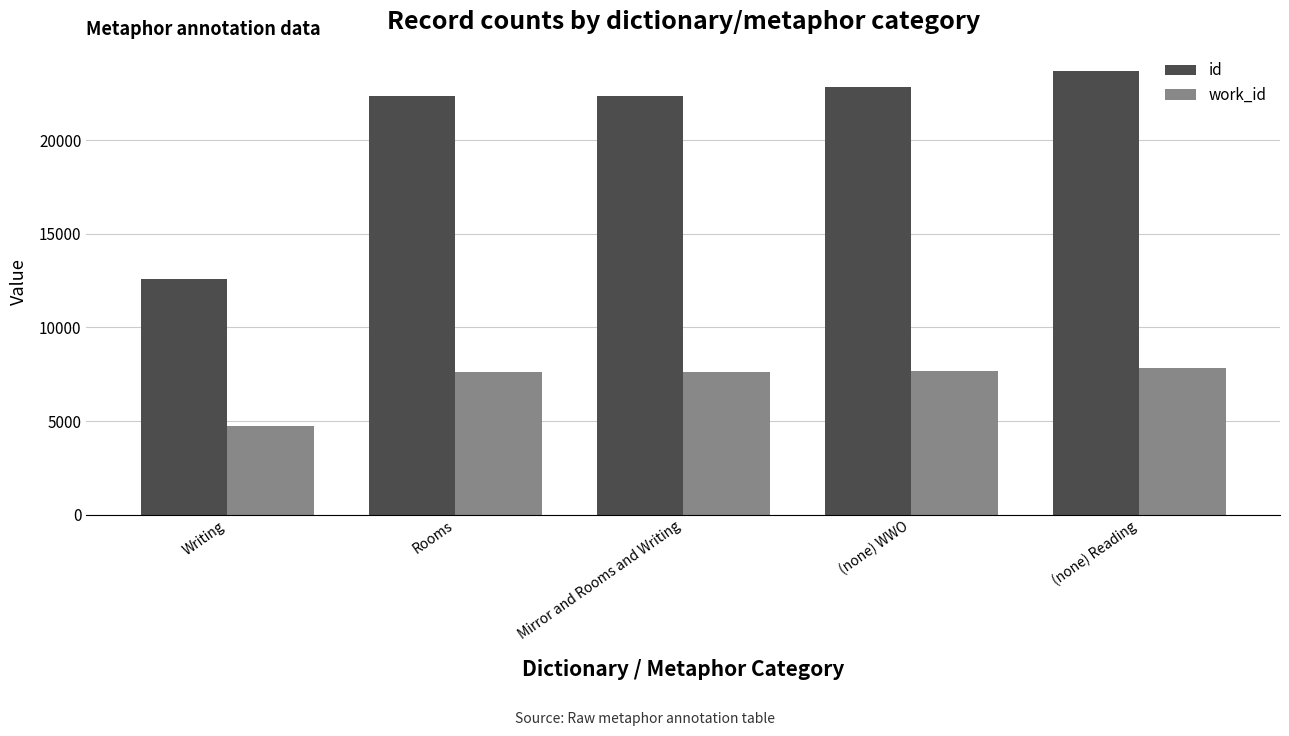

What is the smallest value displayed?

4743